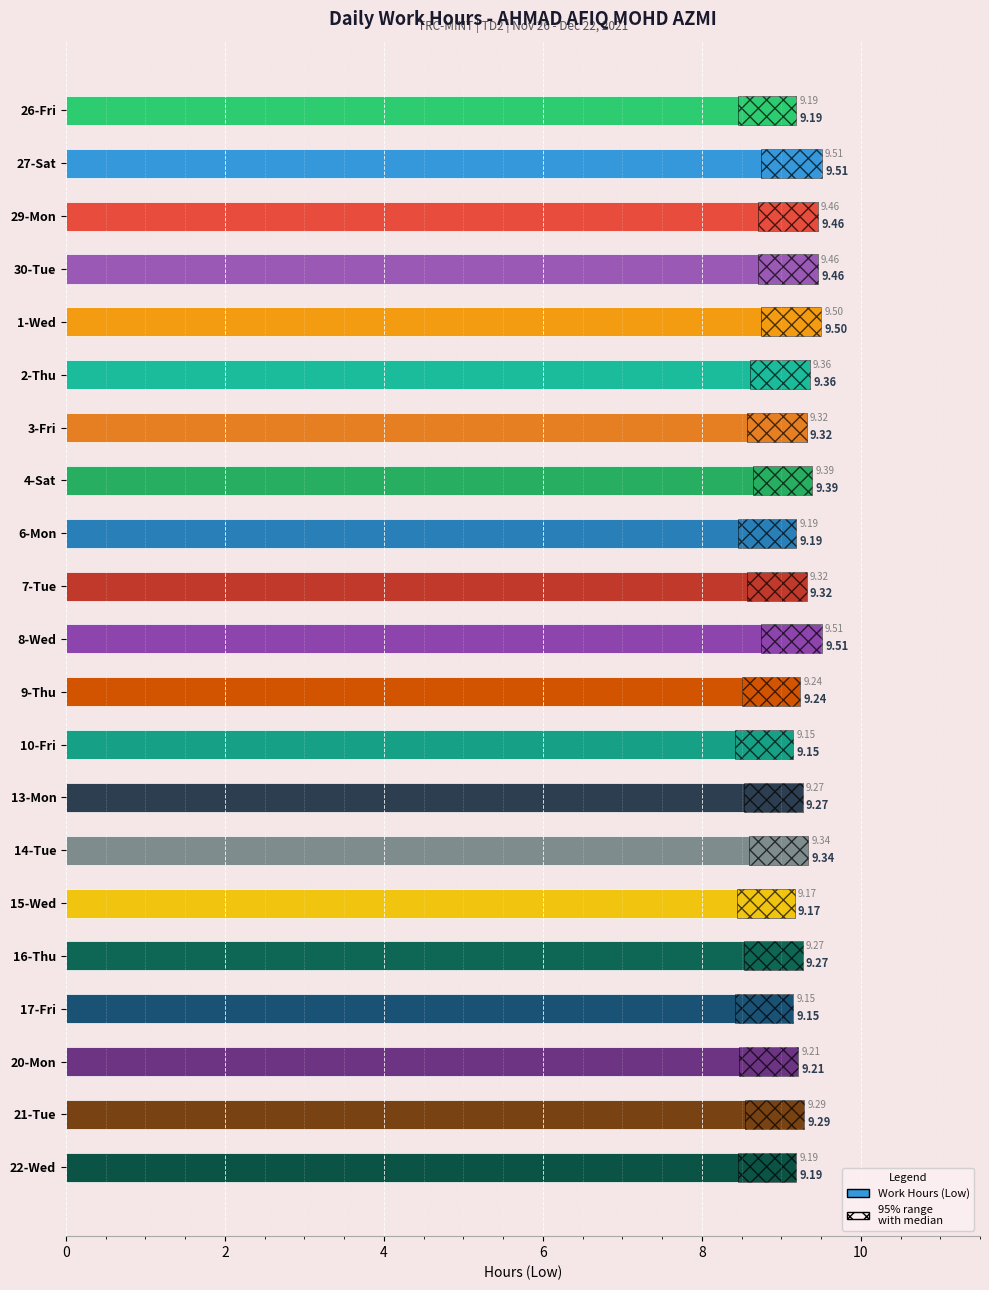

At which category does the chart reach its minimum across all series?

10-Fri